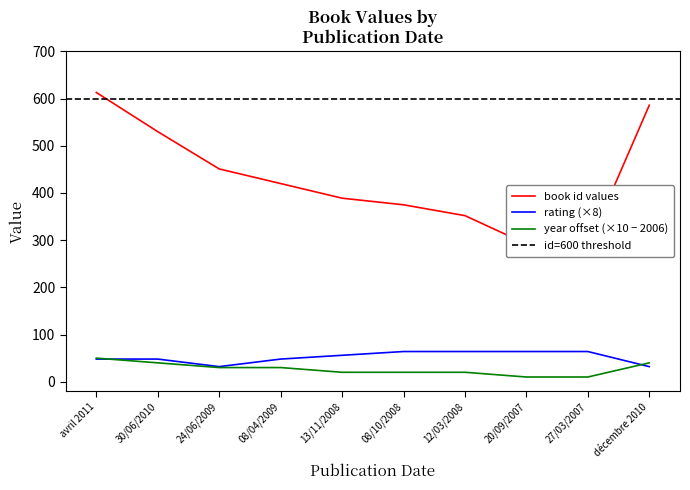

How many intersections are there between rating and year?

2